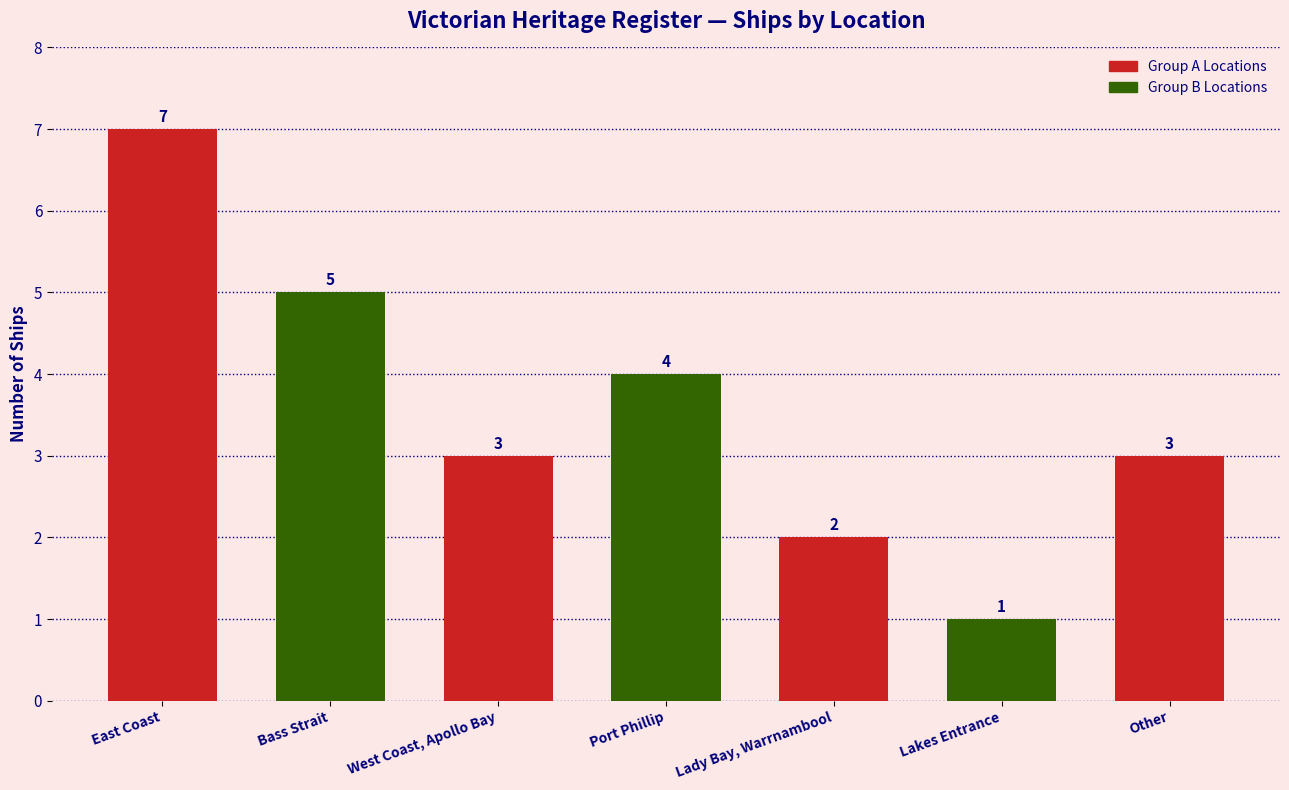

What is the smallest value displayed?

1